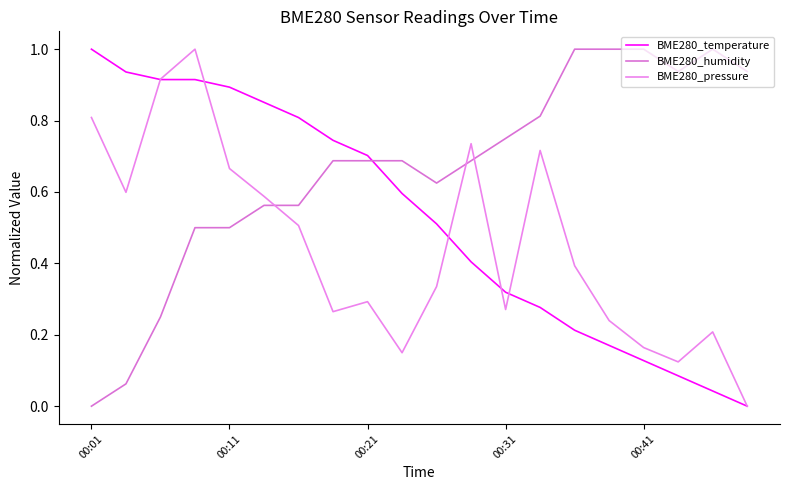

Is this an area chart (filled region under the line)?

No